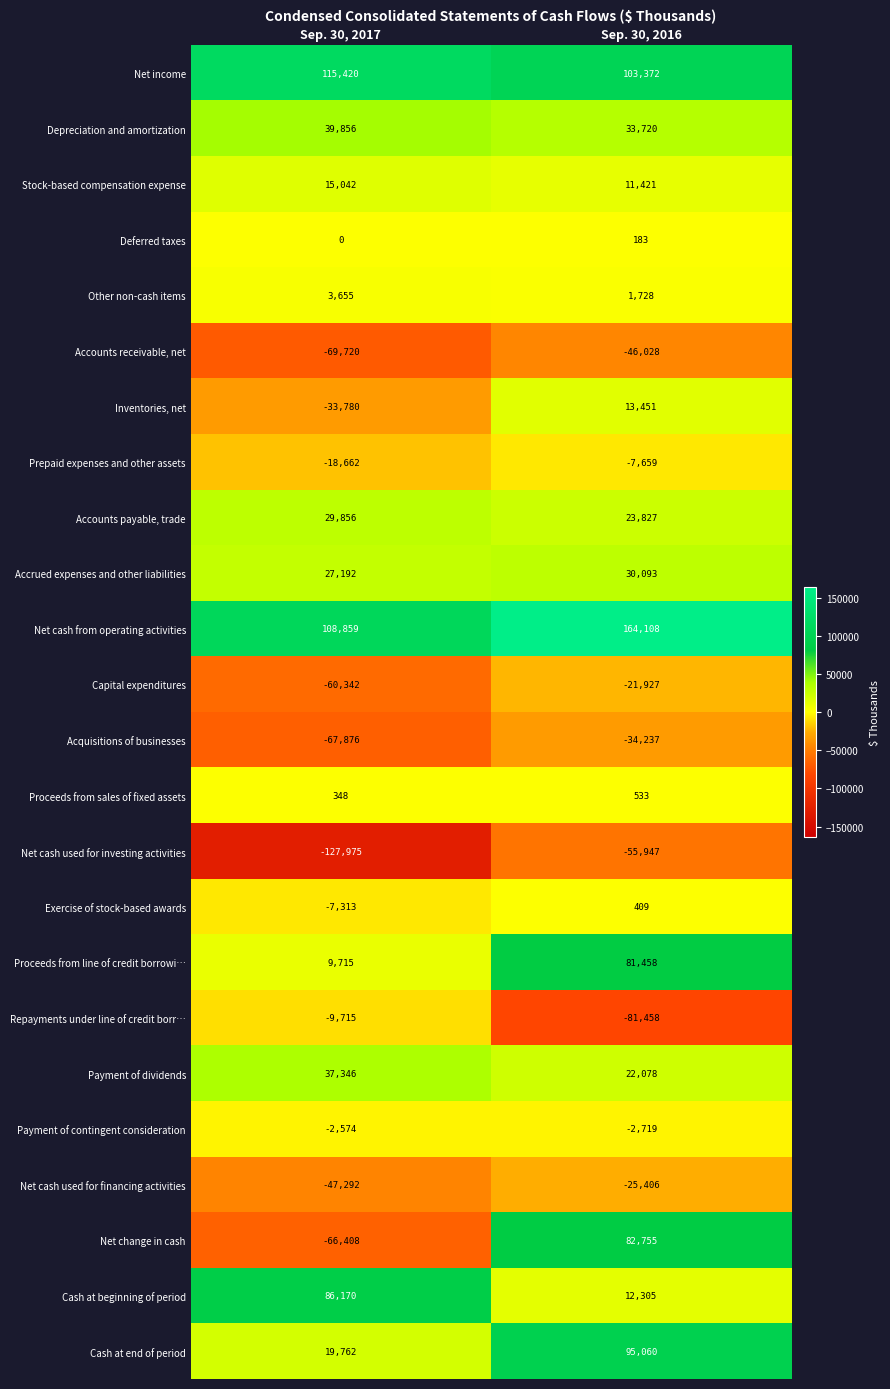

Is it true that Accounts payable, trade equals 12261 at Sep. 30, 2016?

False